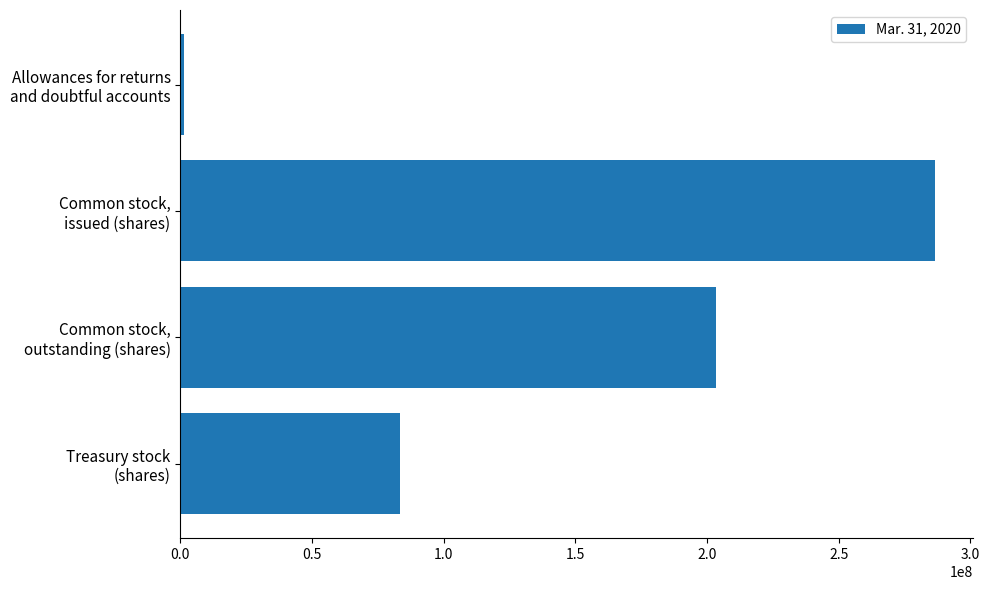

Count the values in the range 83402641 to 286754370.

3